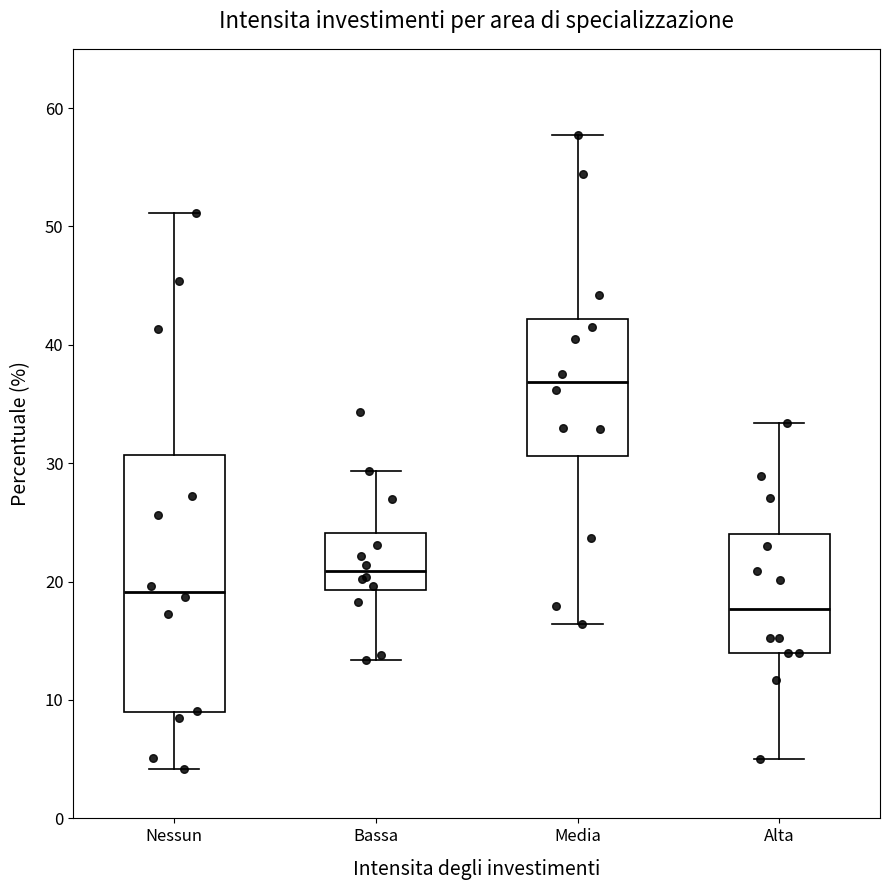

Reading left to right, read every box against the y-axis: the position of its median line, the range the box covers, and the ends of its whiskers. The values are not printed on the chart, so give them approximately, as read against the axis.

Nessun: median 19, box 9 to 31, whiskers 4 to 51
Bassa: median 21, box 19 to 24, whiskers 13 to 29
Media: median 37, box 31 to 42, whiskers 16 to 58
Alta: median 18, box 14 to 24, whiskers 5 to 33